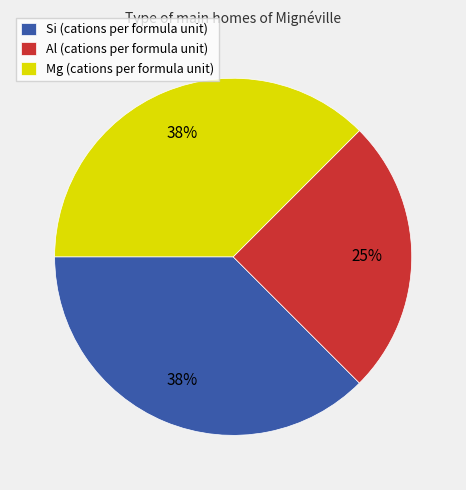

Is it true that Si (cations per formula unit) is 38% of the pie?

True